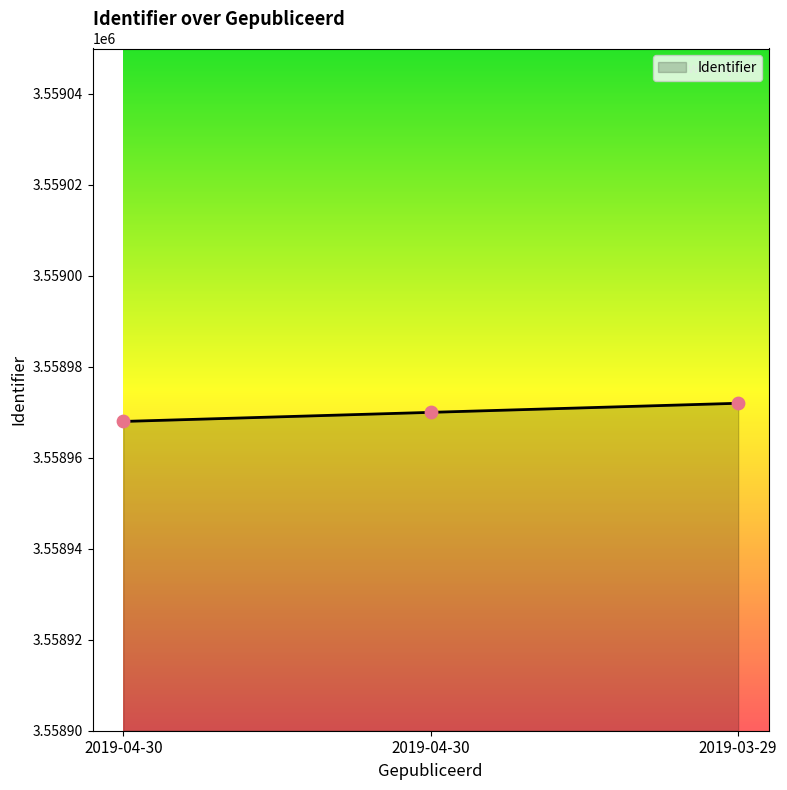

Between 2019-04-30 and 2019-04-30, which is larger?

2019-04-30